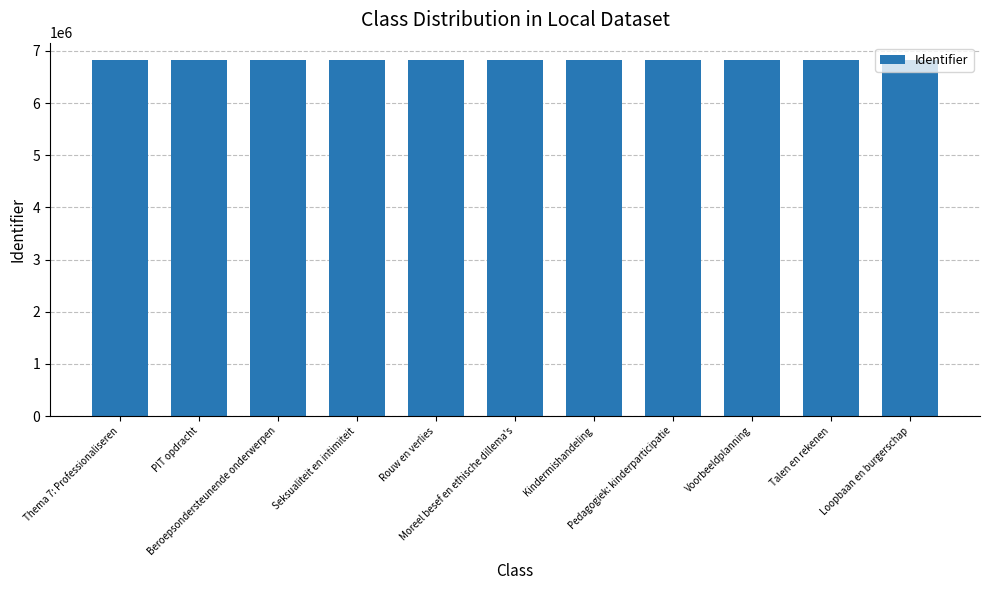

What is the sum of the values at Talen en rekenen and Pedagogiek: kinderparticipatie?

13631589